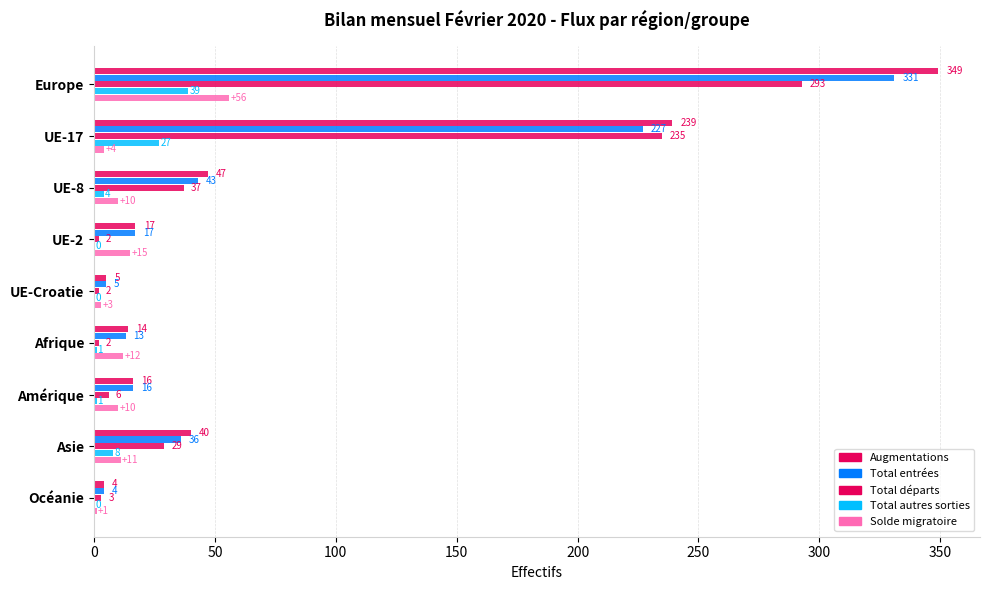

Which series has the largest range (max minus min)?

Augmentations